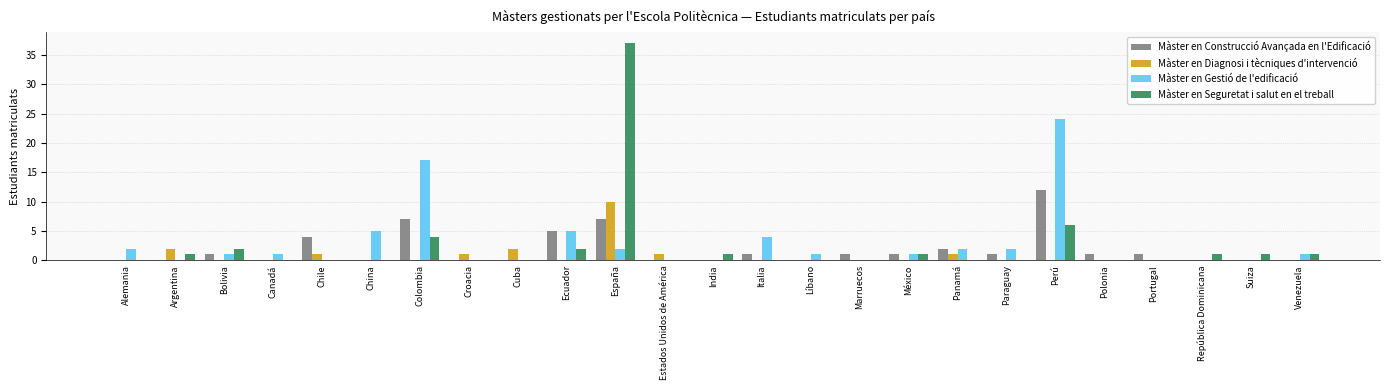

Is it true that Màster en Seguretat i salut en el treball equals -22 at Panamá?

False